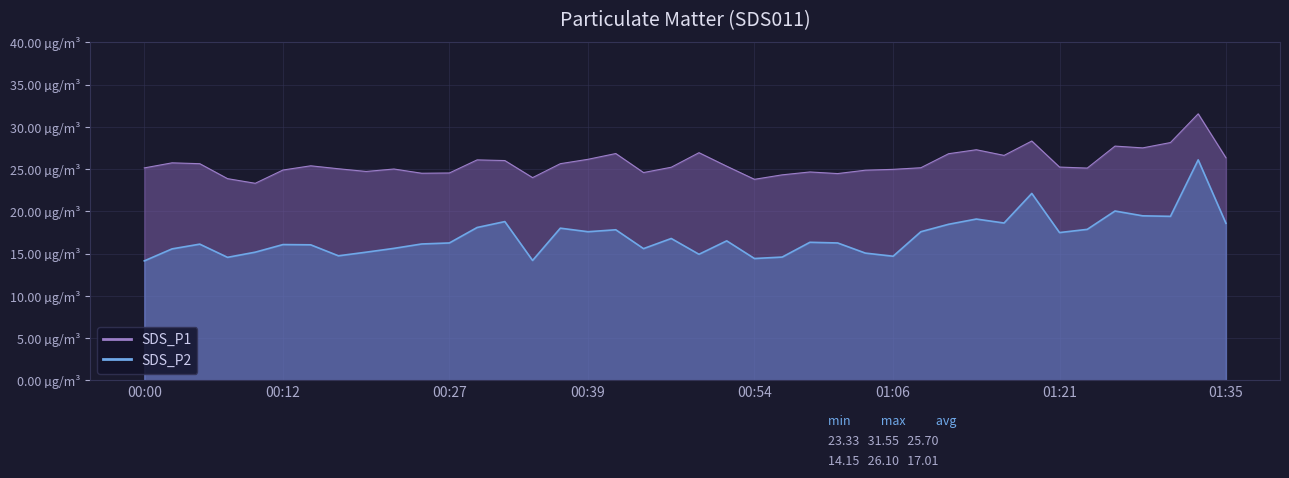

Reading left to right, list all the values displayed in this chart.

SDS_P1: 25.1	25.8	25.6	23.9	23.3	24.9	25.4	25.1	24.7	25.0	24.5	24.6	26.1	26.0	24.0	25.6	26.2	26.9	24.6	25.2	26.9	25.4	23.8	24.3	24.7	24.5	24.9	25.0	25.2	26.8	27.3	26.6	28.3	25.2	25.1	27.7	27.5	28.1	31.6	26.4
SDS_P2: 14.2	15.6	16.1	14.6	15.2	16.1	16.1	14.8	15.2	15.6	16.1	16.3	18.1	18.8	14.2	18.0	17.6	17.8	15.6	16.8	14.9	16.5	14.4	14.6	16.4	16.3	15.1	14.7	17.6	18.5	19.1	18.6	22.1	17.5	17.9	20.1	19.5	19.4	26.1	18.6